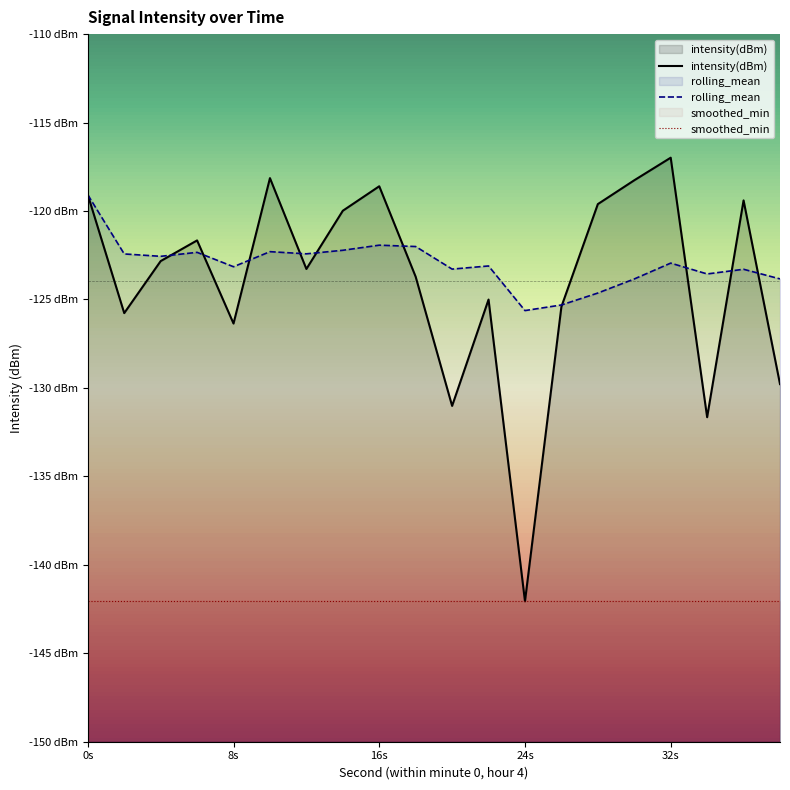

Which series has the widest spread of values?

intensity(dBm)